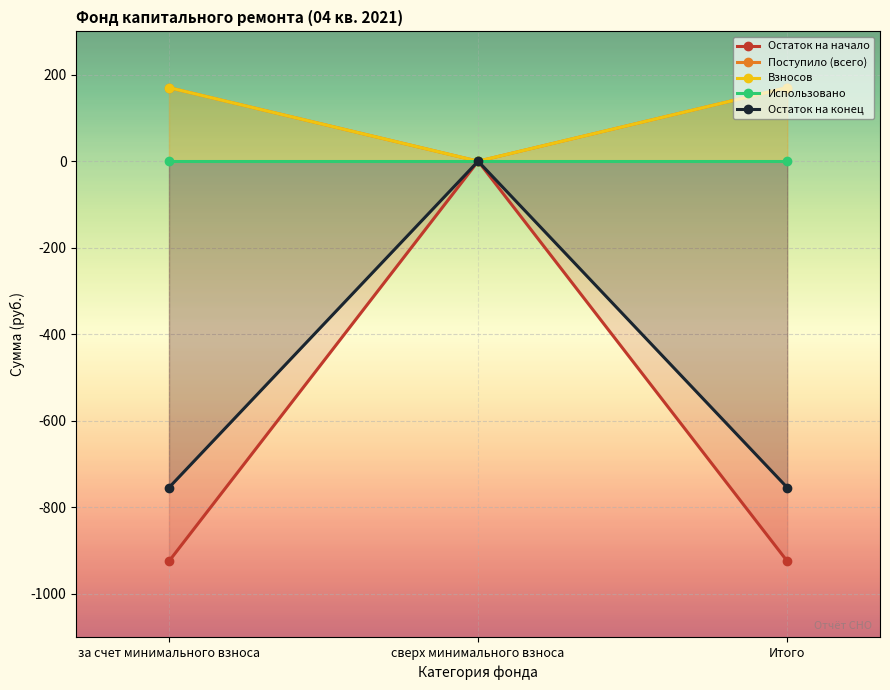

Rank the series by their maximum value, from highest to lowest.

Поступило (всего), Взносов, Остаток на начало, Использовано, Остаток на конец